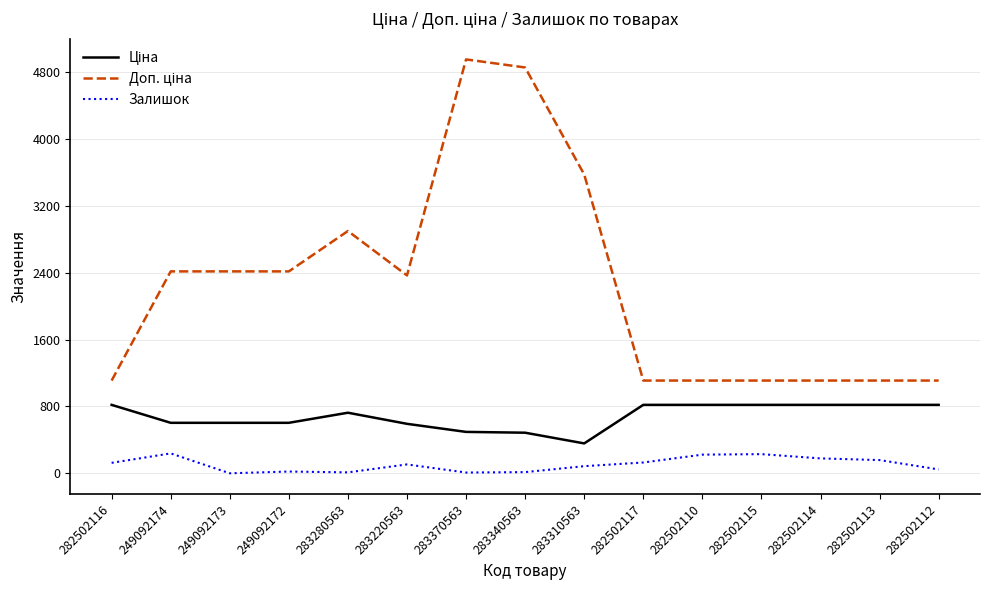

What is the greatest value displayed?

4950.4